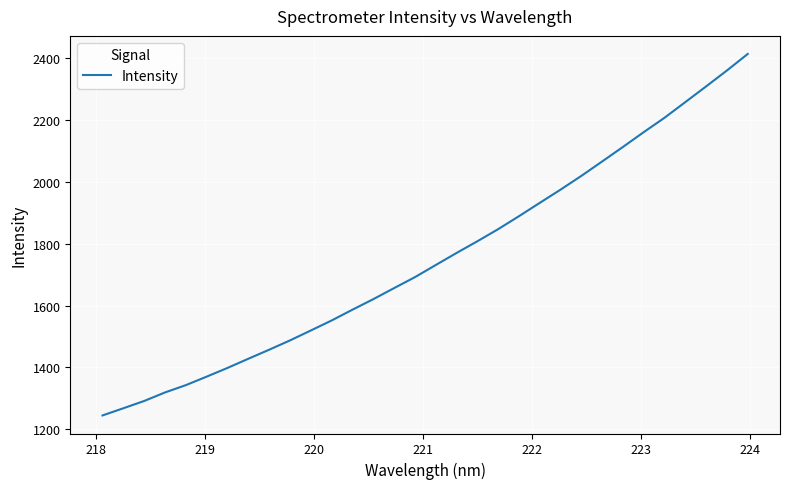

What is the greatest value displayed?

2413.7